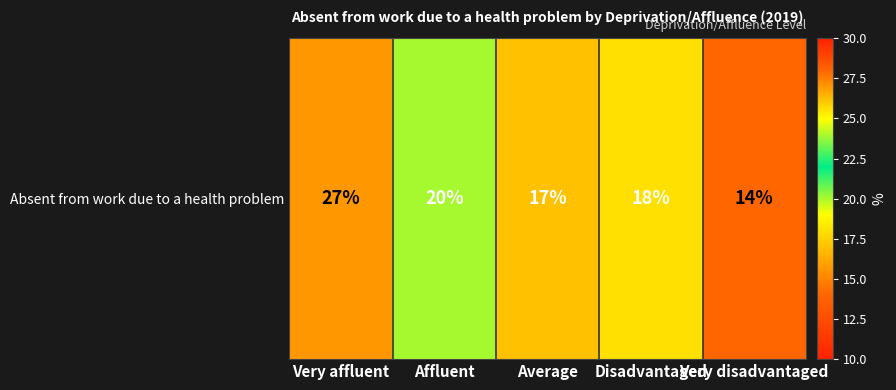

Is it true that the value at Very disadvantaged is 5?

False